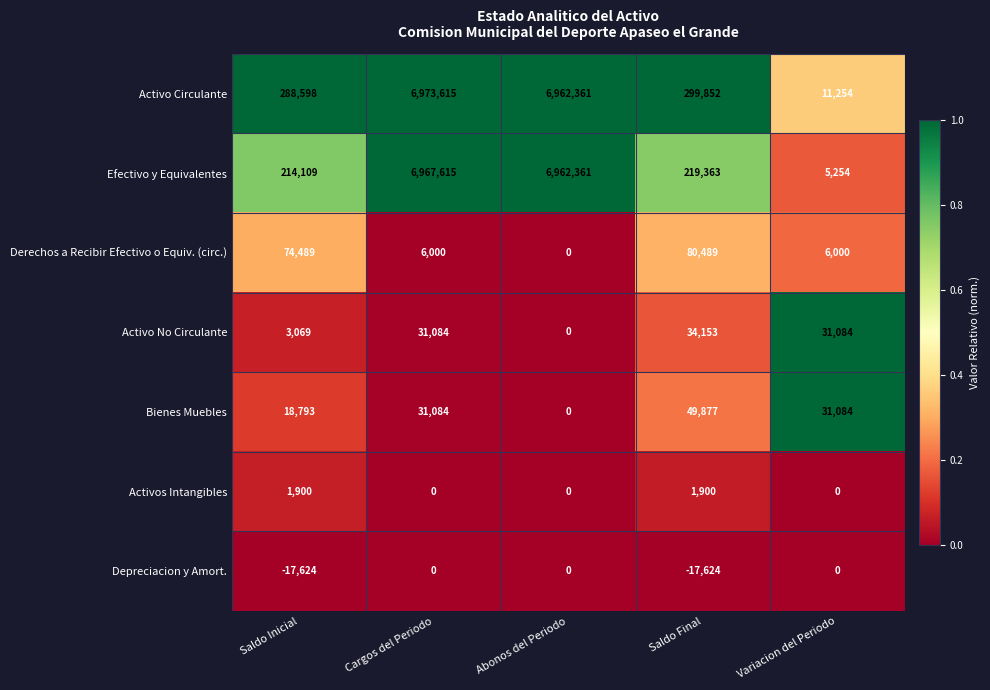

What is the difference between the highest and lowest values at Cargos del Periodo?

6973615